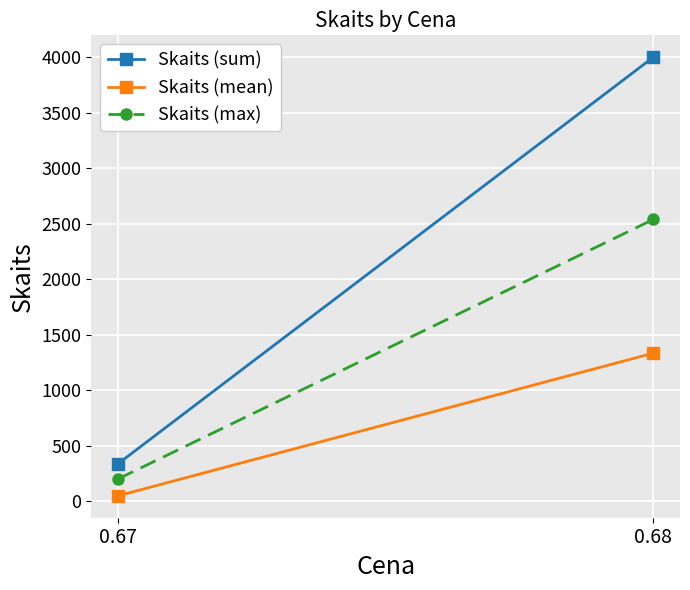

Read the Skaits (mean) value at 0.68.

1333.3